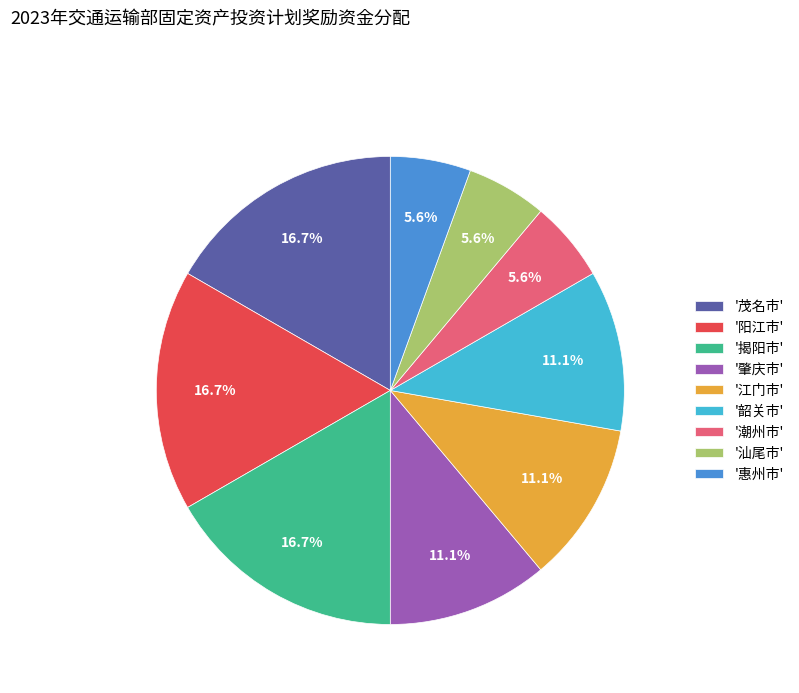

What percentage is NOT represented by '阳江市'?

83.3%